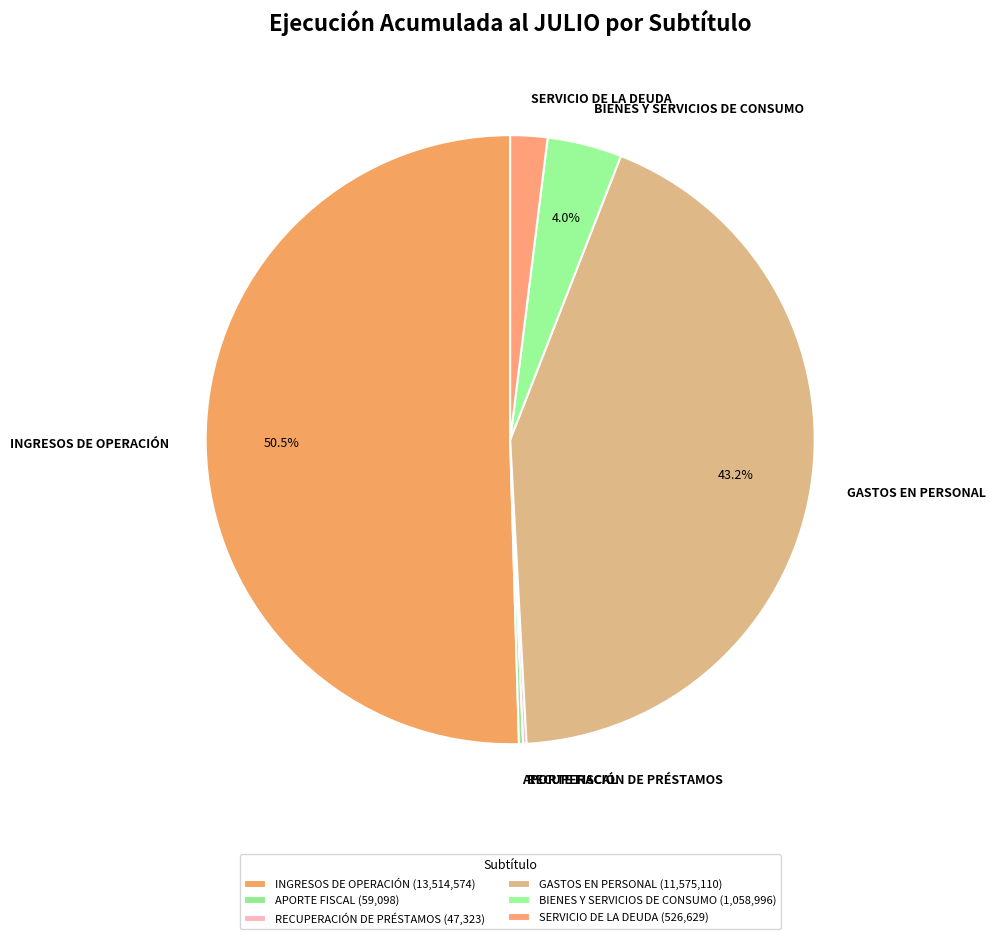

What percentage is NOT represented by BIENES Y SERVICIOS DE CONSUMO?

96.0%